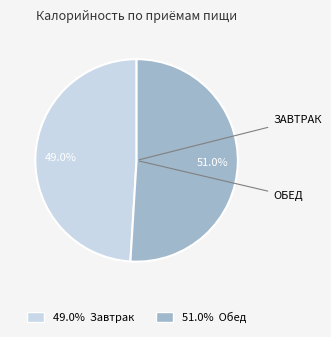

Which category accounts for the majority?

51.0% Обед